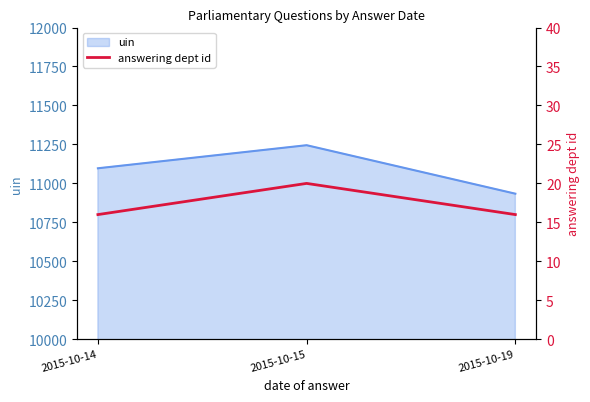

How many lines are shown in the chart?

1